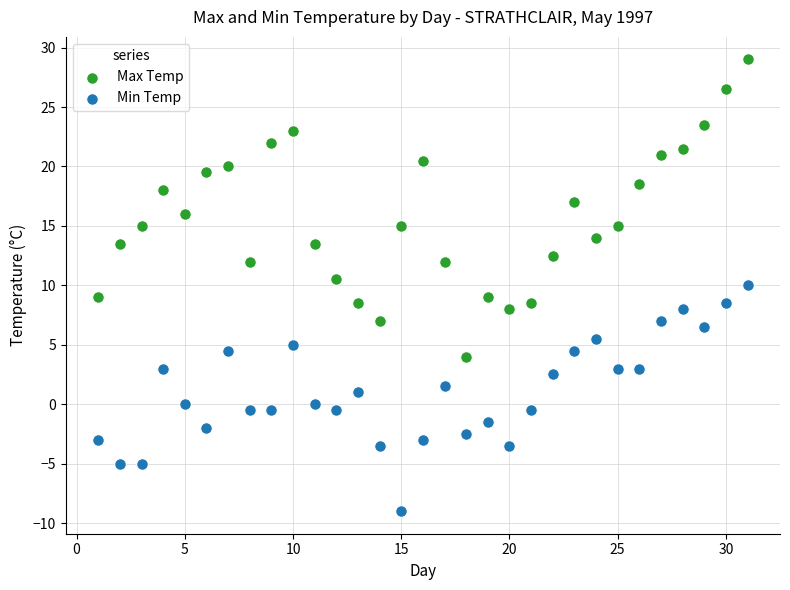

Which series contains the lowest Y value?

Min Temp